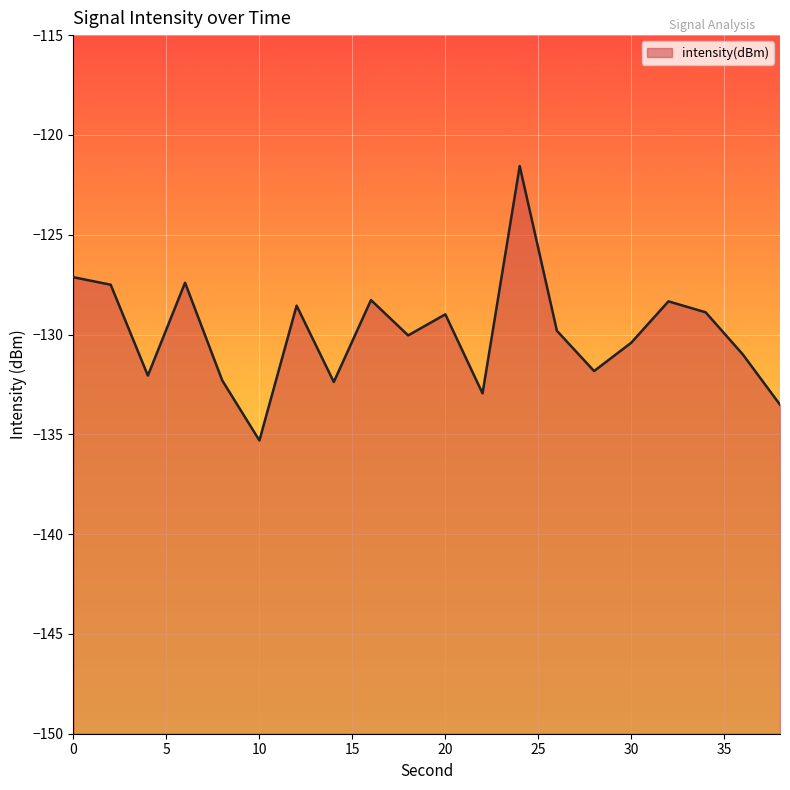

Reading left to right, extract all data points from this chart.

0=-127.1	2=-127.5	4=-132.1	6=-127.4	8=-132.3	10=-135.3	12=-128.6	14=-132.4	16=-128.3	18=-130.0	20=-129.0	22=-132.9	24=-121.6	26=-129.8	28=-131.8	30=-130.4	32=-128.3	34=-128.9	36=-131.0	38=-133.5